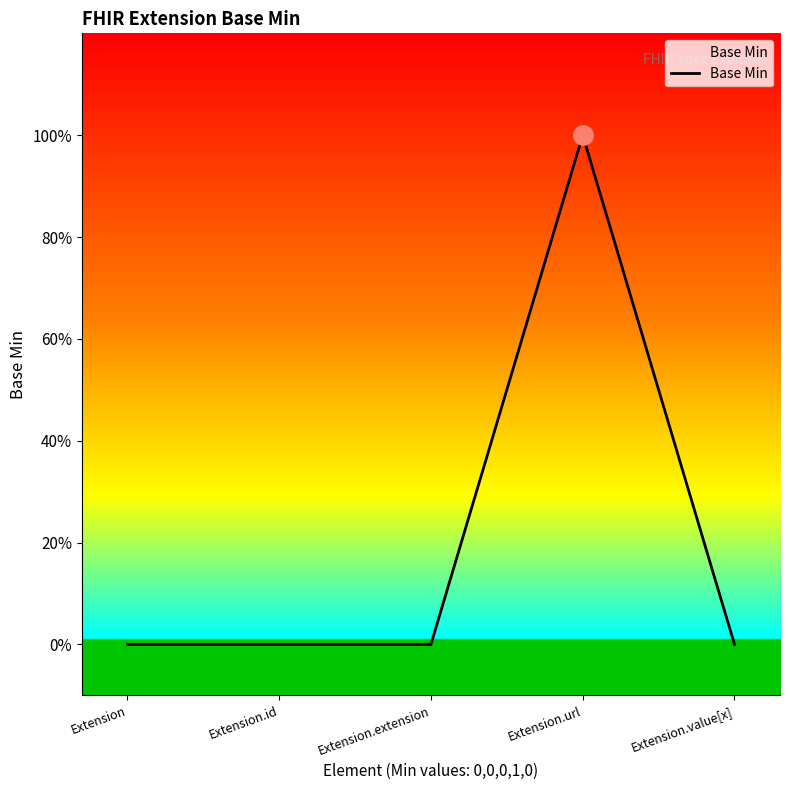

Which category has the highest value across all series?

Extension.url